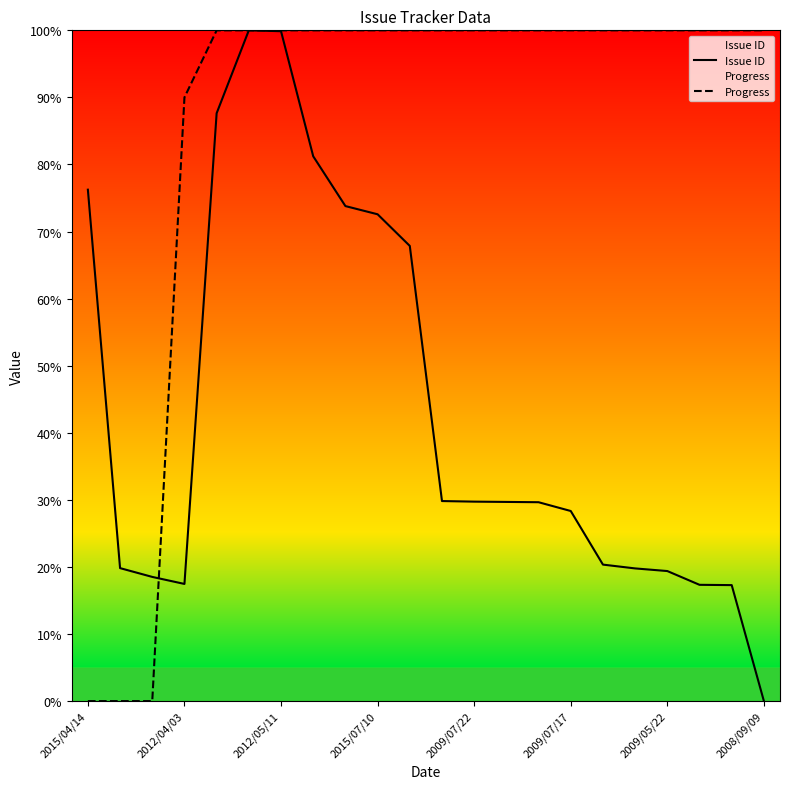

True or false: Progress has more than 1 points higher than both neighbors.

False